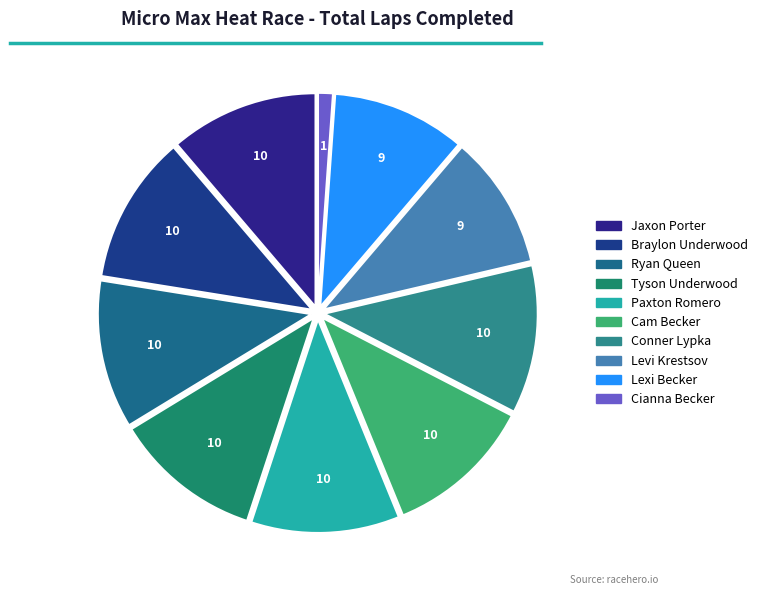

Which slice is the largest?

Jaxon Porter